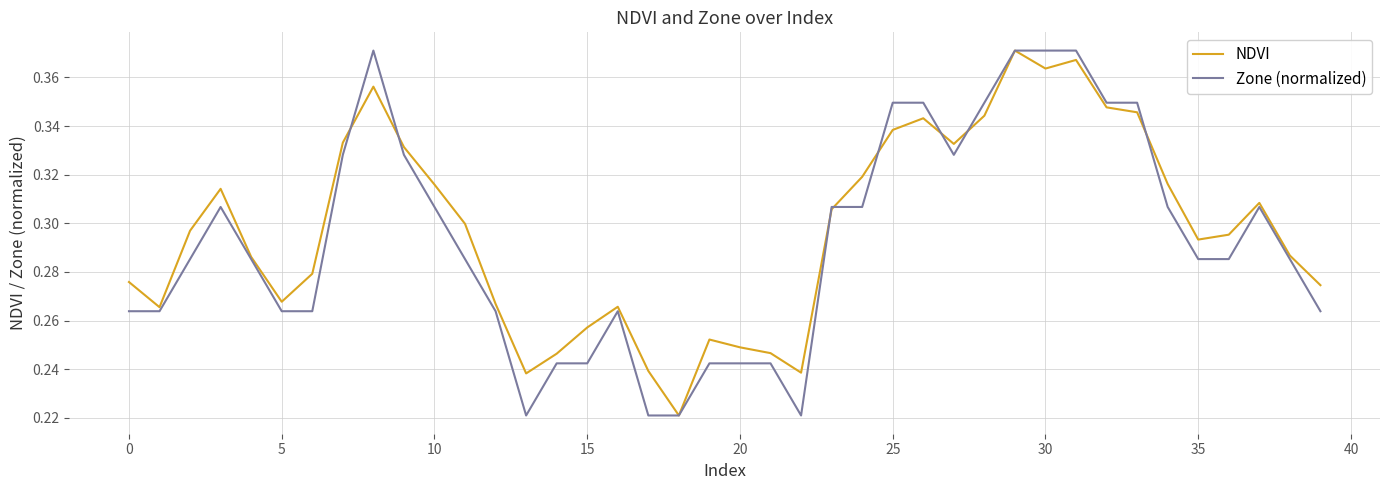

At which category is the sum across all series the highest?

29